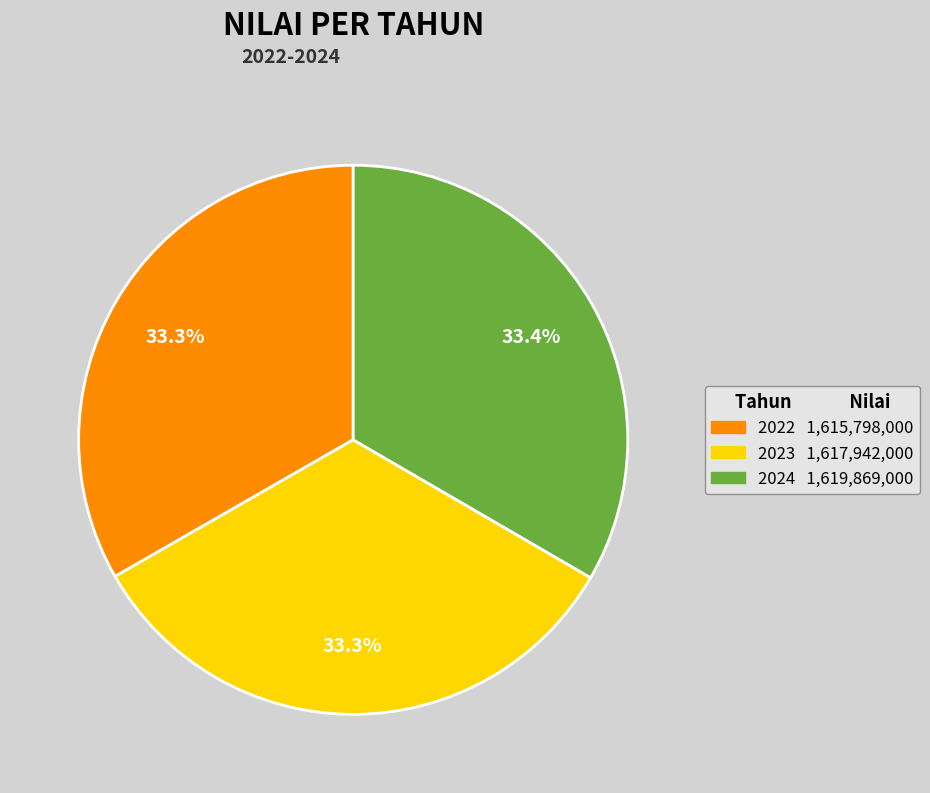

Count the number of slices in the pie.

3